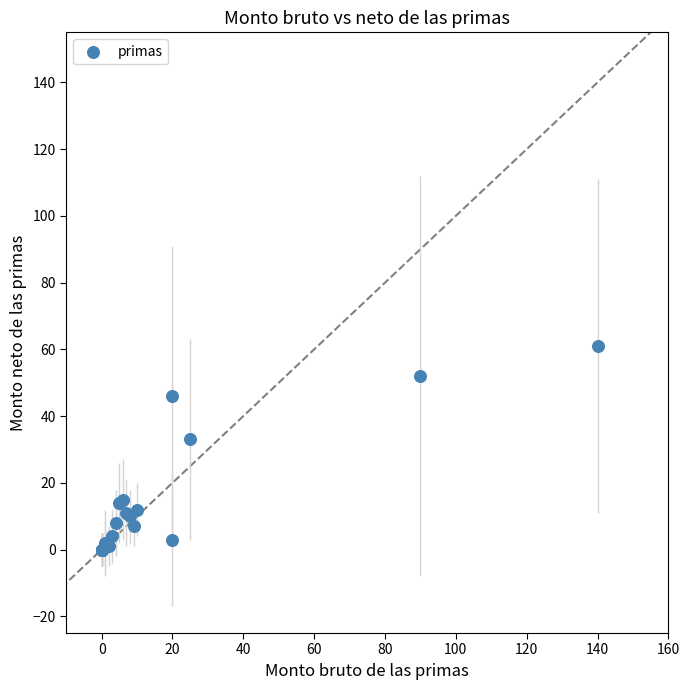

What Y value in the scatter plot is closest to 30?

33